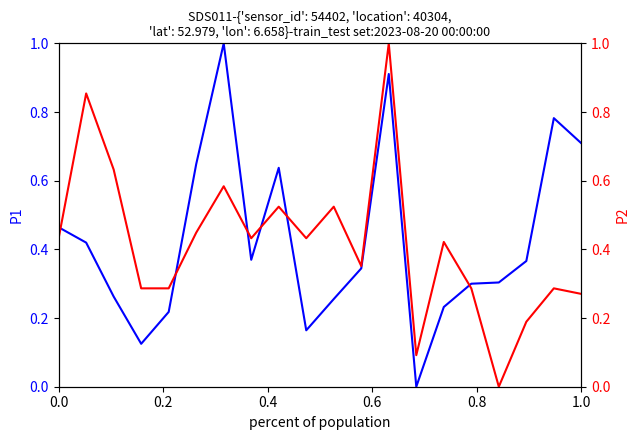

In P2, how many points are lower than both neighbors (excluding endpoints)?

5